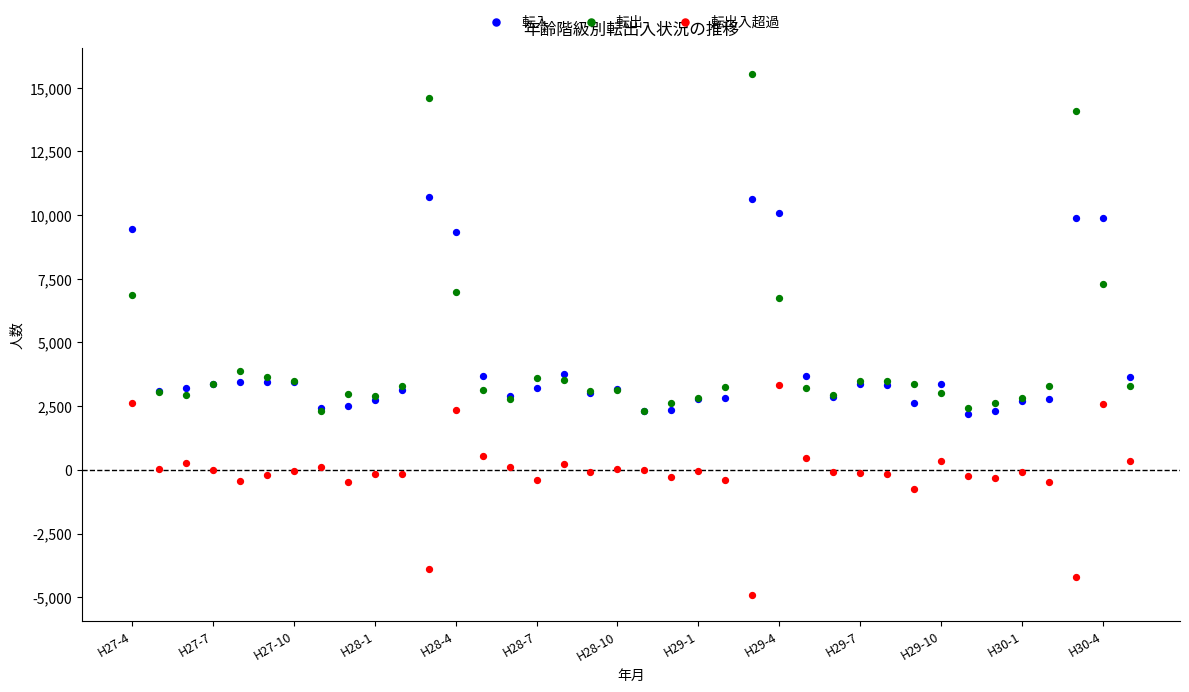

Which series reaches the minimum Y coordinate?

転出入超過